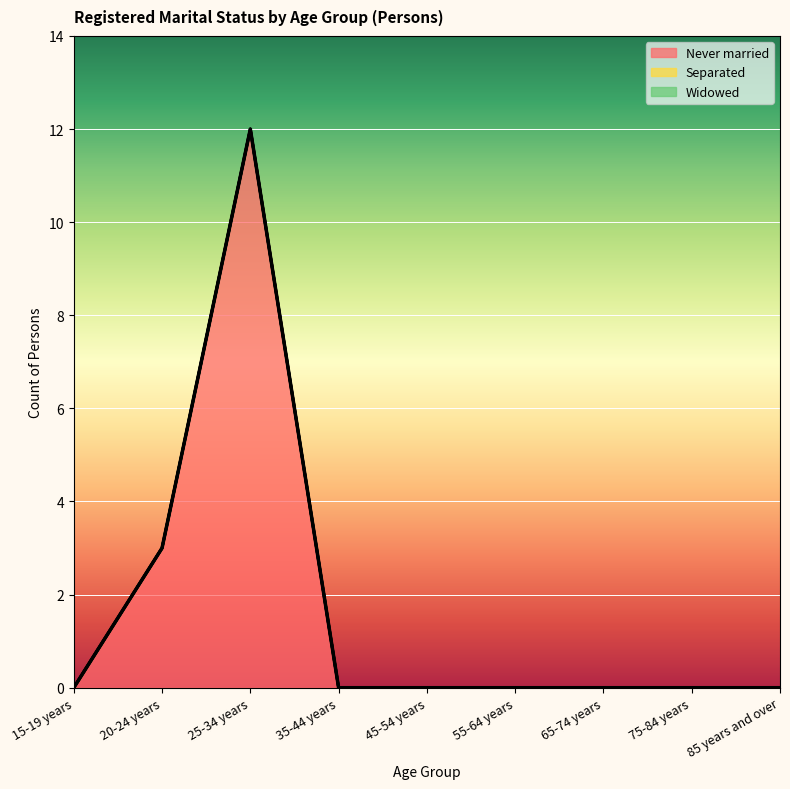

Reading right to left, transcribe all the data shown in this chart.

Never married: 85 years and over=0	75-84 years=0	65-74 years=0	55-64 years=0	45-54 years=0	35-44 years=0	25-34 years=12	20-24 years=3	15-19 years=0
Separated: 85 years and over=0	75-84 years=0	65-74 years=0	55-64 years=0	45-54 years=0	35-44 years=0	25-34 years=0	20-24 years=0	15-19 years=0
Widowed: 85 years and over=0	75-84 years=0	65-74 years=0	55-64 years=0	45-54 years=0	35-44 years=0	25-34 years=0	20-24 years=0	15-19 years=0